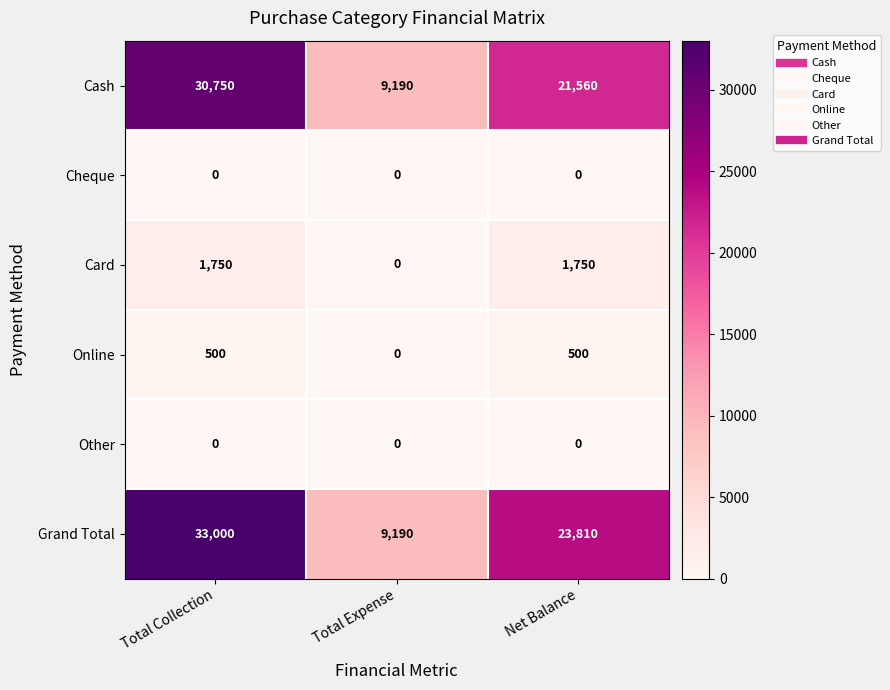

What is the greatest value displayed?

33000